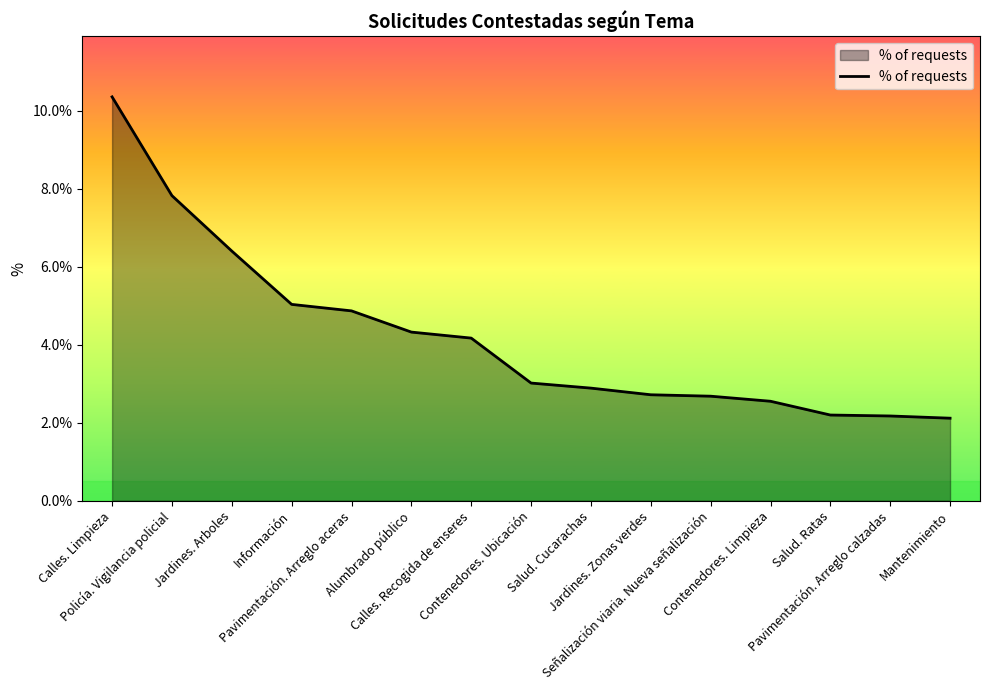

What is the difference between the second highest and minimum values?

5.7